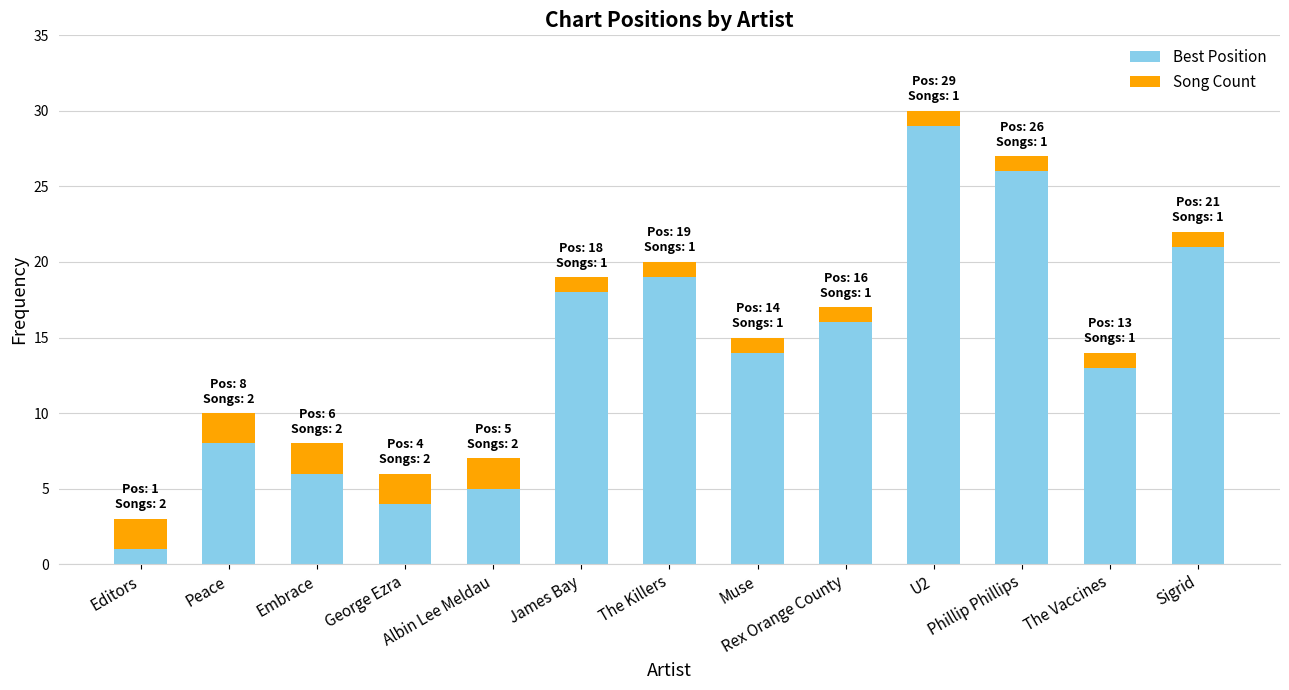

What is the difference between the maximum and minimum values in the Best Position series?

28